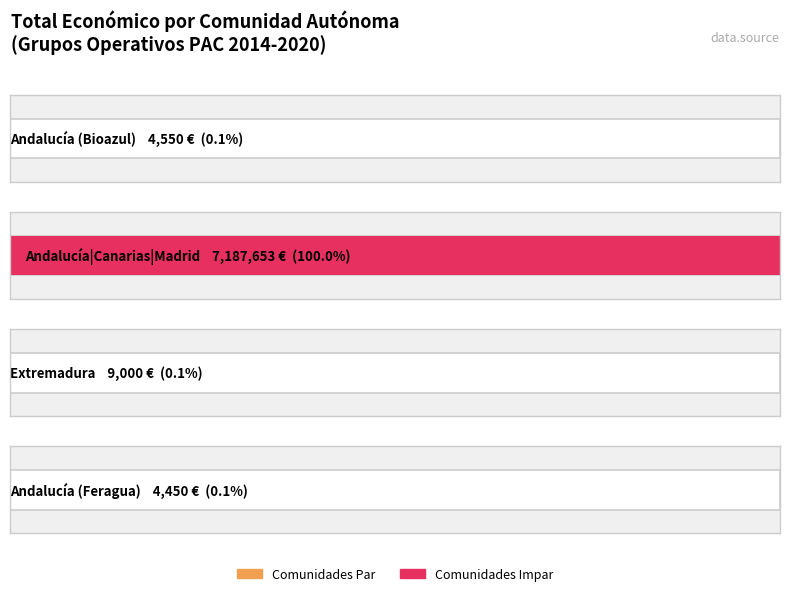

Reading right to left, list all the values displayed in this chart.

4450	9000	7187653	4550